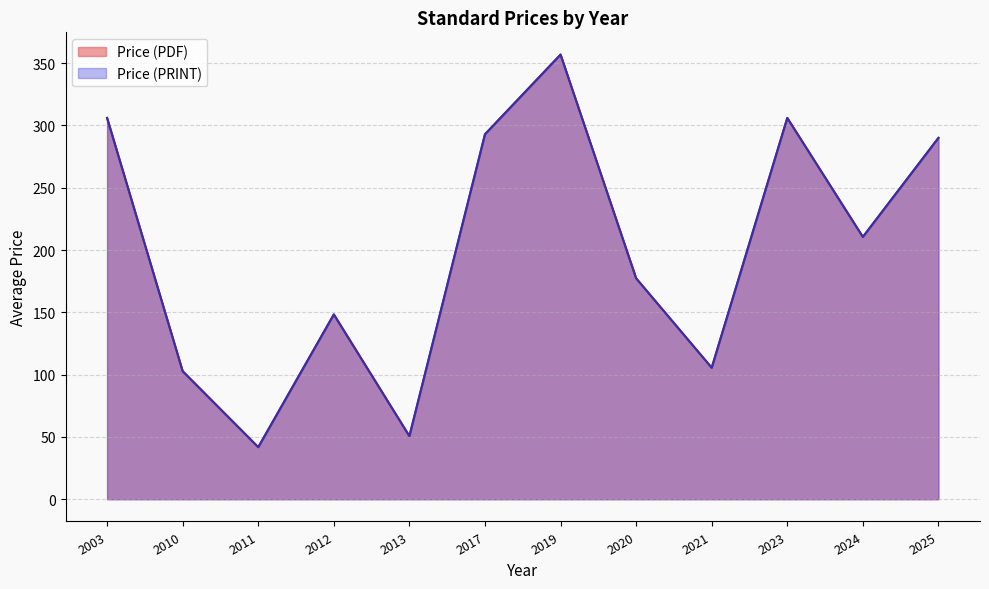

True or false: Price (PRINT) and Price (PDF) intersect in this chart.

False